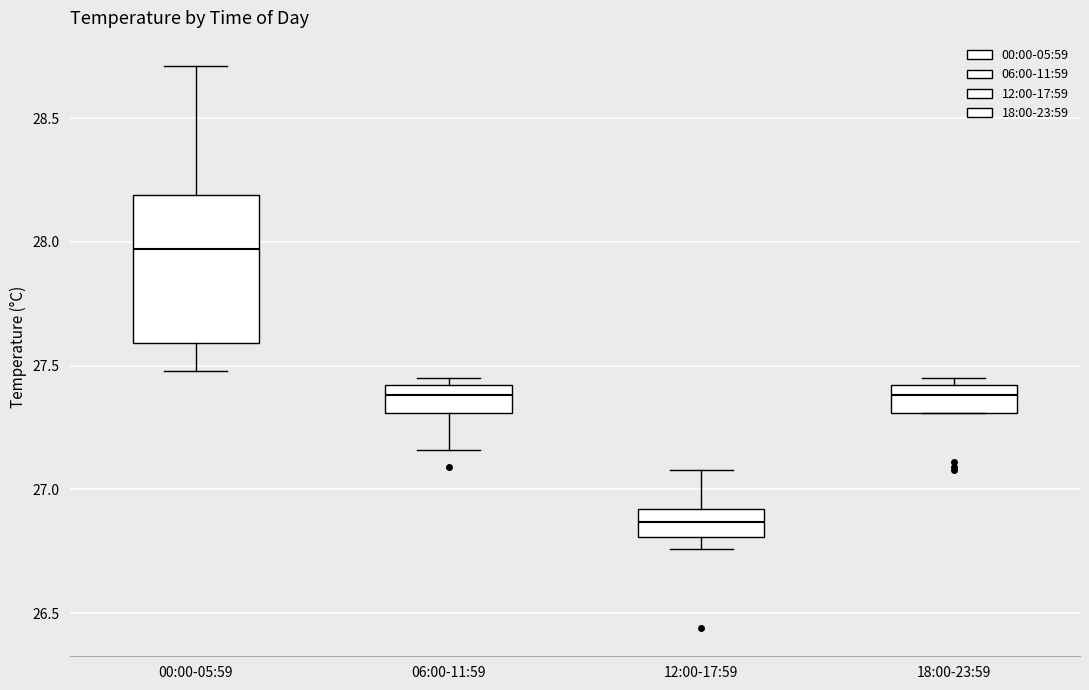

Where does the lower whisker of the box for 06:00-11:59 end on the y-axis? The values are not printed on the chart, so give them approximately, as read against the axis.

27.15